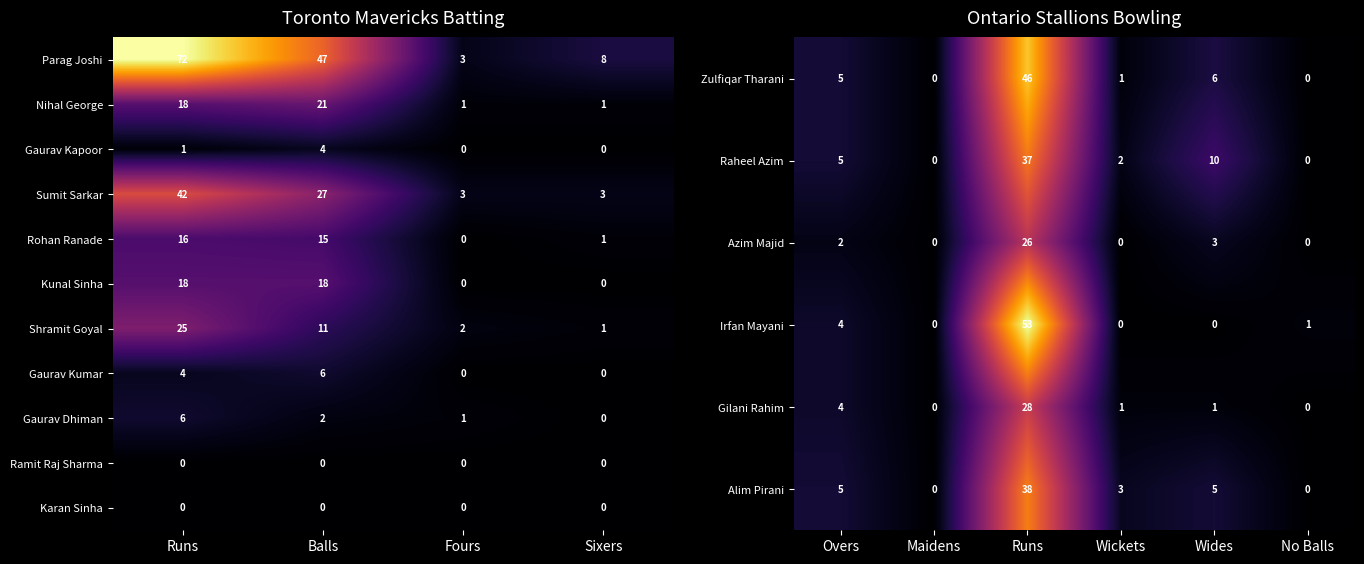

How many data points in Gaurav Kumar are less than 4?

2